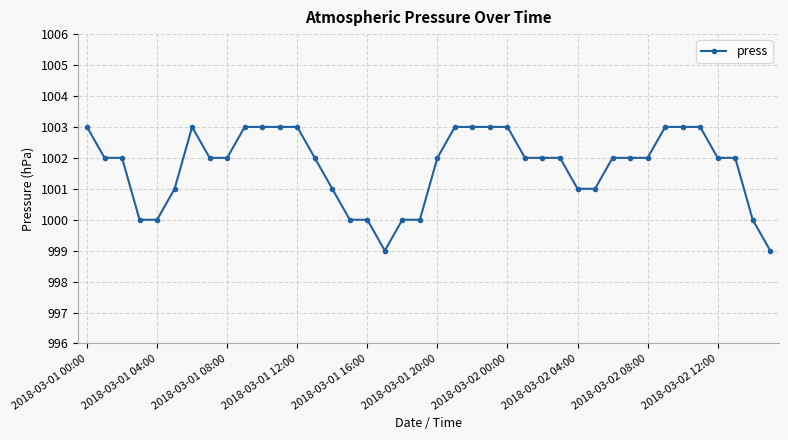

What is the value of the 6th point from the left?

1001